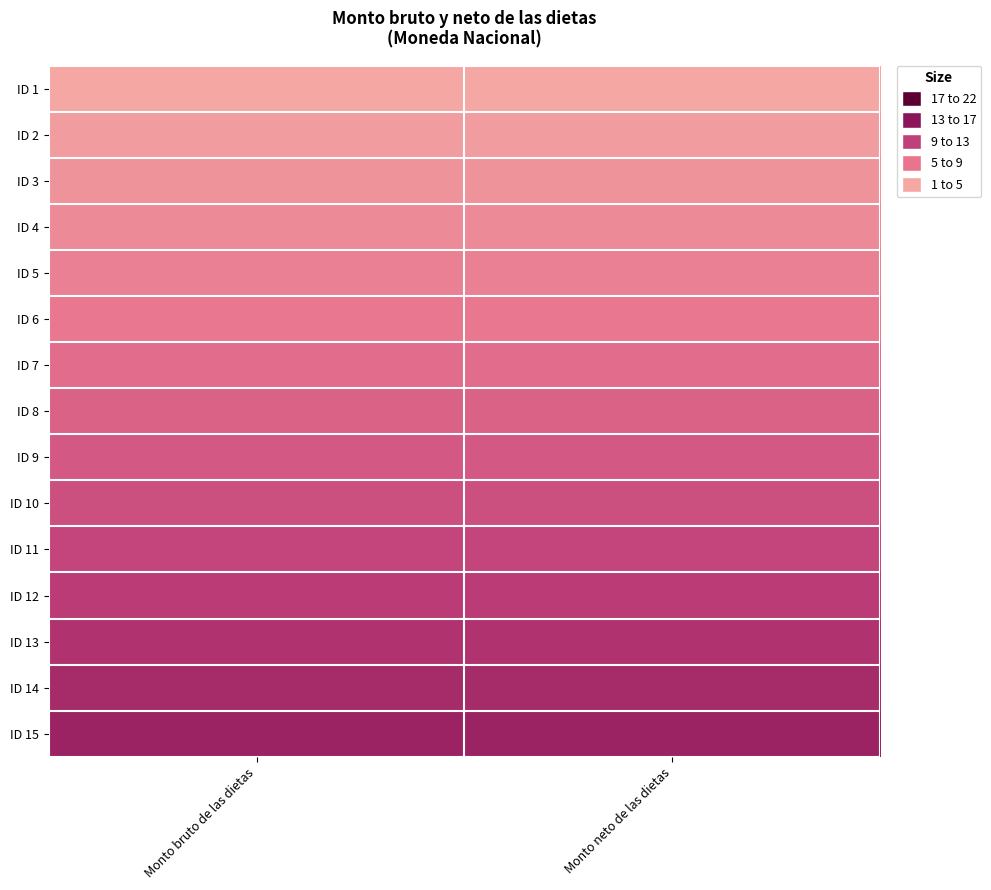

Reading left to right, transcribe all the data shown in this chart.

ID 1: Monto bruto de las dietas=1	Monto neto de las dietas=1
ID 2: Monto bruto de las dietas=2	Monto neto de las dietas=2
ID 3: Monto bruto de las dietas=3	Monto neto de las dietas=3
ID 4: Monto bruto de las dietas=4	Monto neto de las dietas=4
ID 5: Monto bruto de las dietas=5	Monto neto de las dietas=5
ID 6: Monto bruto de las dietas=6	Monto neto de las dietas=6
ID 7: Monto bruto de las dietas=7	Monto neto de las dietas=7
ID 8: Monto bruto de las dietas=8	Monto neto de las dietas=8
ID 9: Monto bruto de las dietas=9	Monto neto de las dietas=9
ID 10: Monto bruto de las dietas=10	Monto neto de las dietas=10
ID 11: Monto bruto de las dietas=11	Monto neto de las dietas=11
ID 12: Monto bruto de las dietas=12	Monto neto de las dietas=12
ID 13: Monto bruto de las dietas=13	Monto neto de las dietas=13
ID 14: Monto bruto de las dietas=14	Monto neto de las dietas=14
ID 15: Monto bruto de las dietas=15	Monto neto de las dietas=15